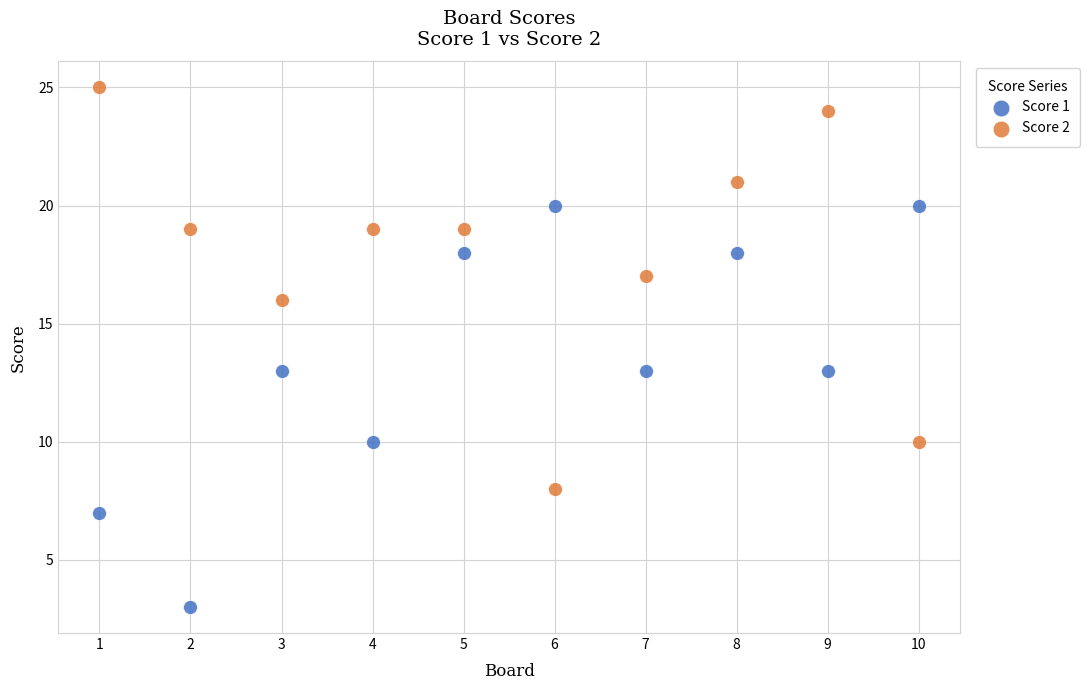

Which series contains the lowest Y value?

Score 1